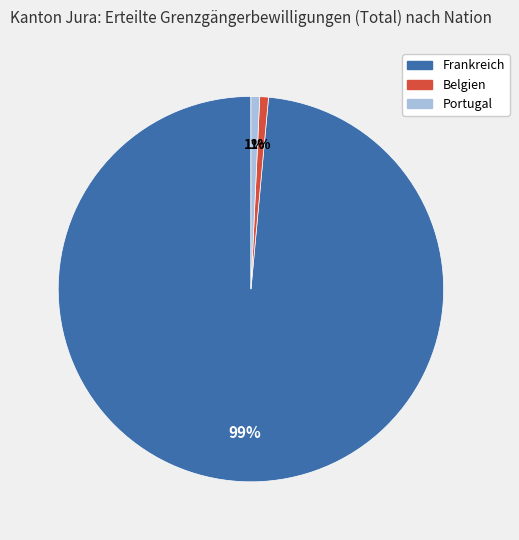

What percentage is the Belgien slice, to the nearest percent?

1%